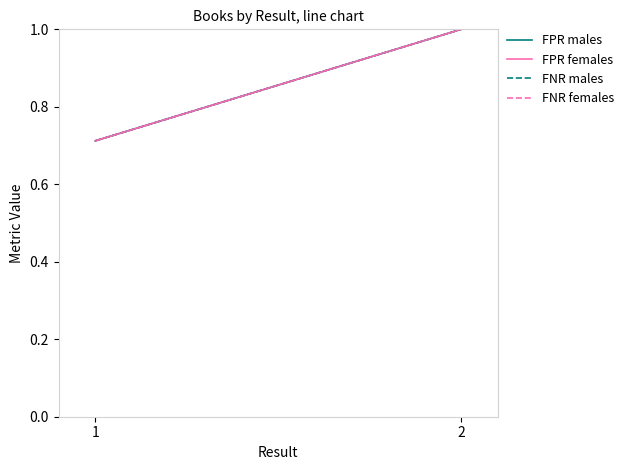

Reading right to left, extract all data points from this chart.

FPR males: 1.0	0.7
FPR females: 1.0	0.7
FNR males: 1.0	0.7
FNR females: 1.0	0.7